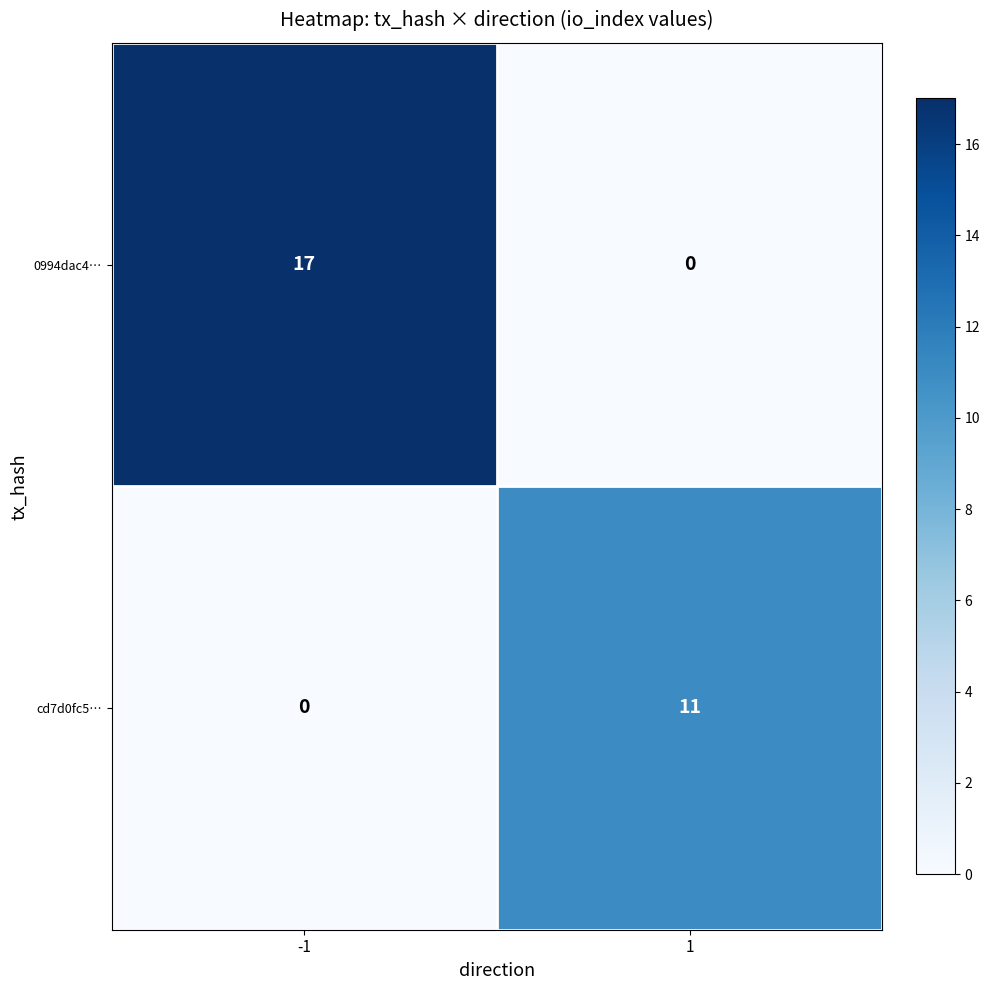

Between -1 and 1, which series saw the biggest shift?

0994dac4…